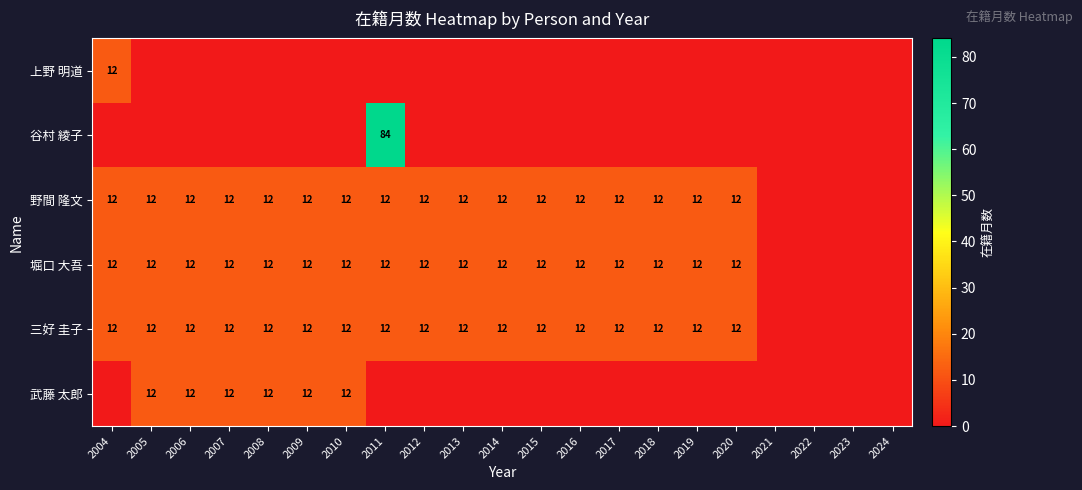

The 堀口 大吾 series shows 12 at 2015. True or false?

True